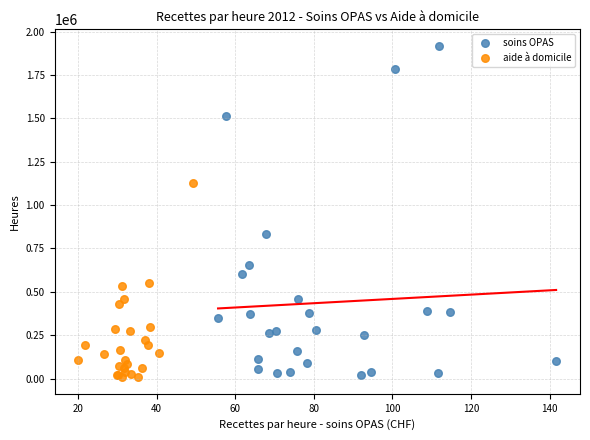

Which series contains the highest Y value?

soins OPAS